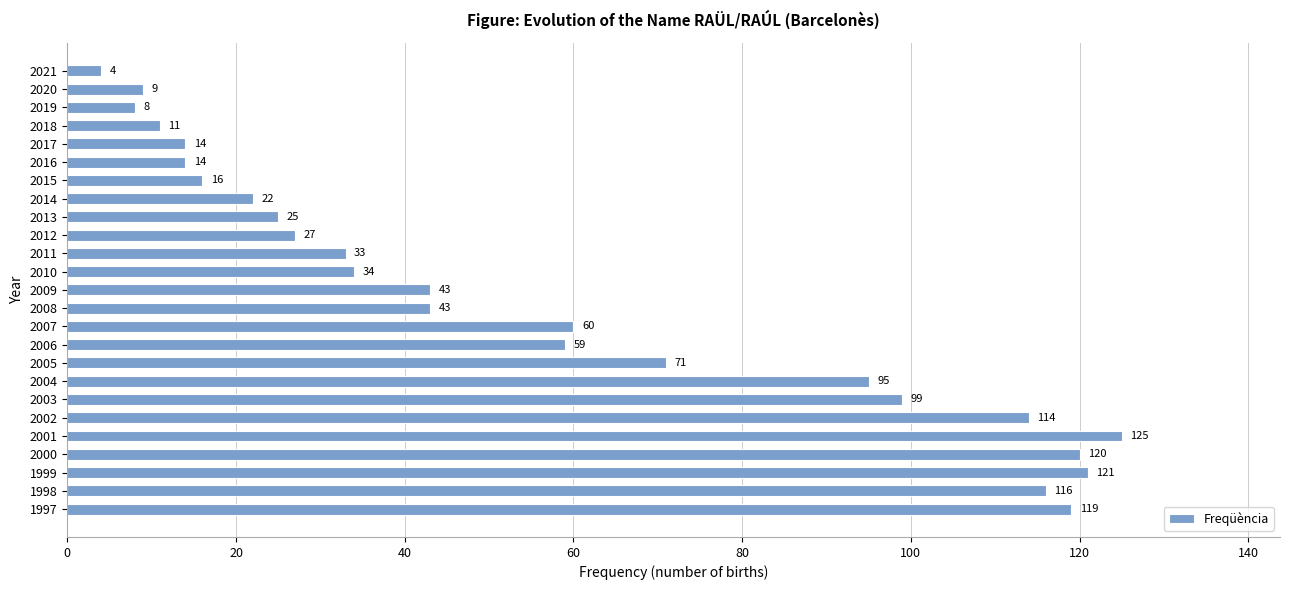

Reading bottom to top, transcribe all the data shown in this chart.

119	116	121	120	125	114	99	95	71	59	60	43	43	34	33	27	25	22	16	14	14	11	8	9	4